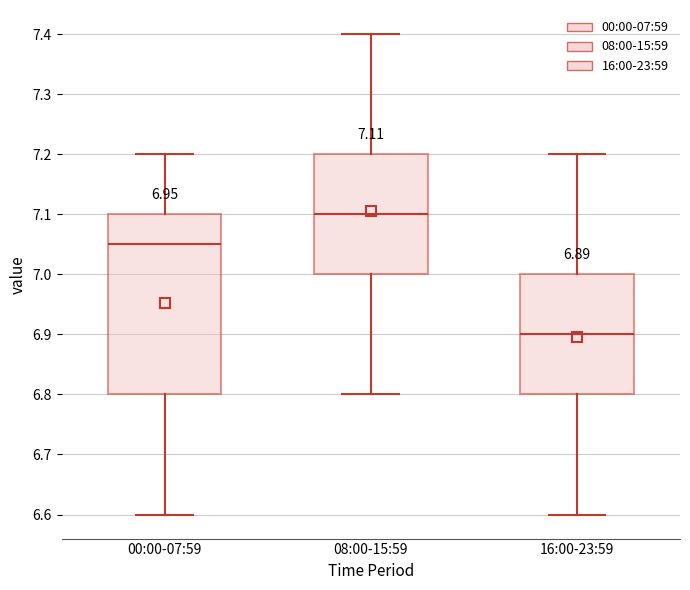

Which box has the highest median line?

08:00-15:59